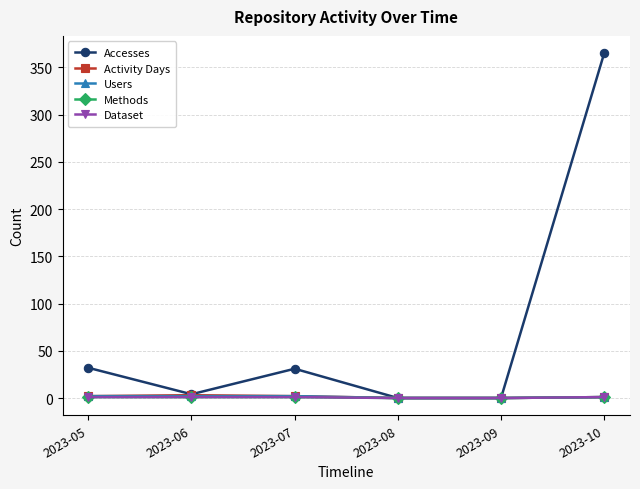

At which category does Activity Days reach its first local peak?

2023-06